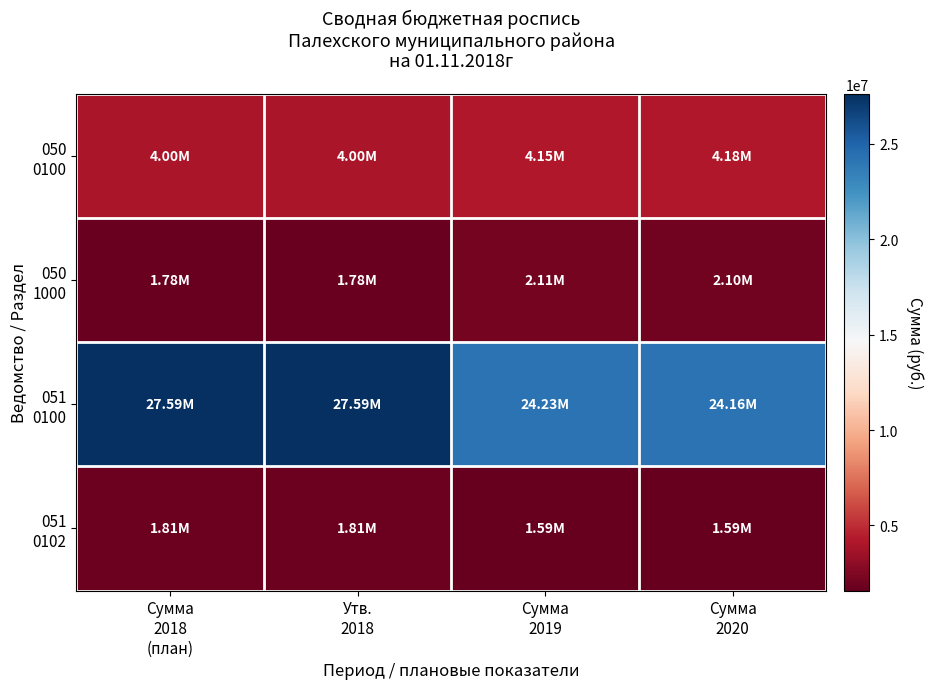

What is the maximum value shown in the chart?

27589766.6